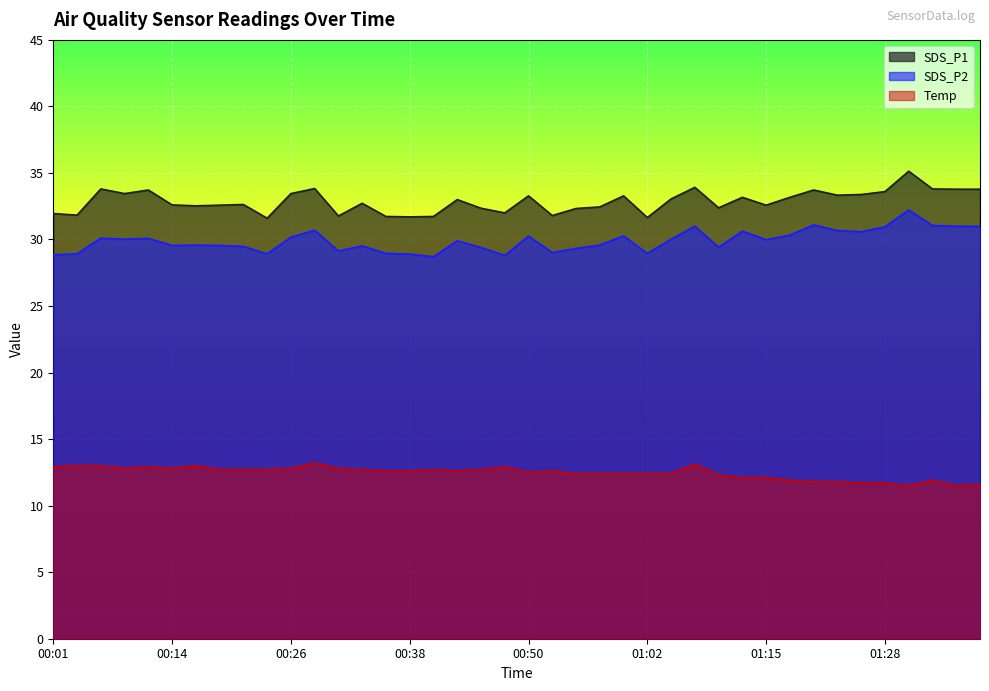

What is the total value across all series at 01:05?

75.5